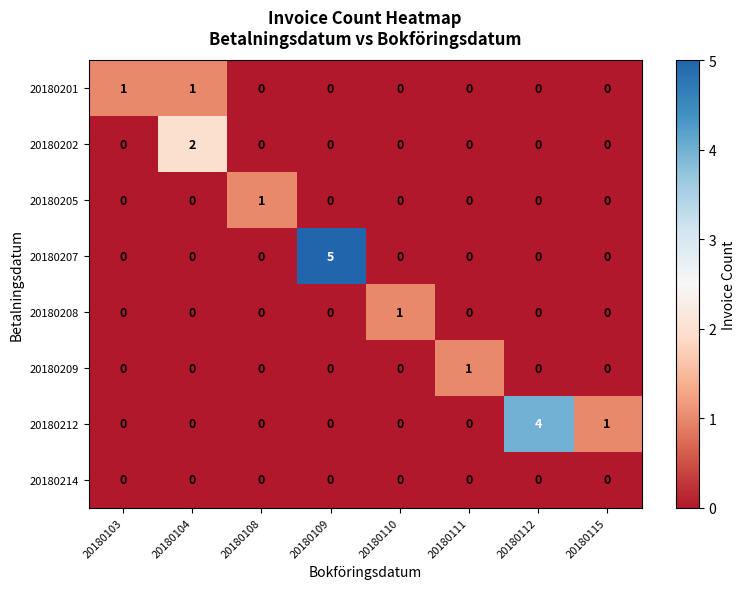

Count the 20180205 values in the range 0 to 1.

8